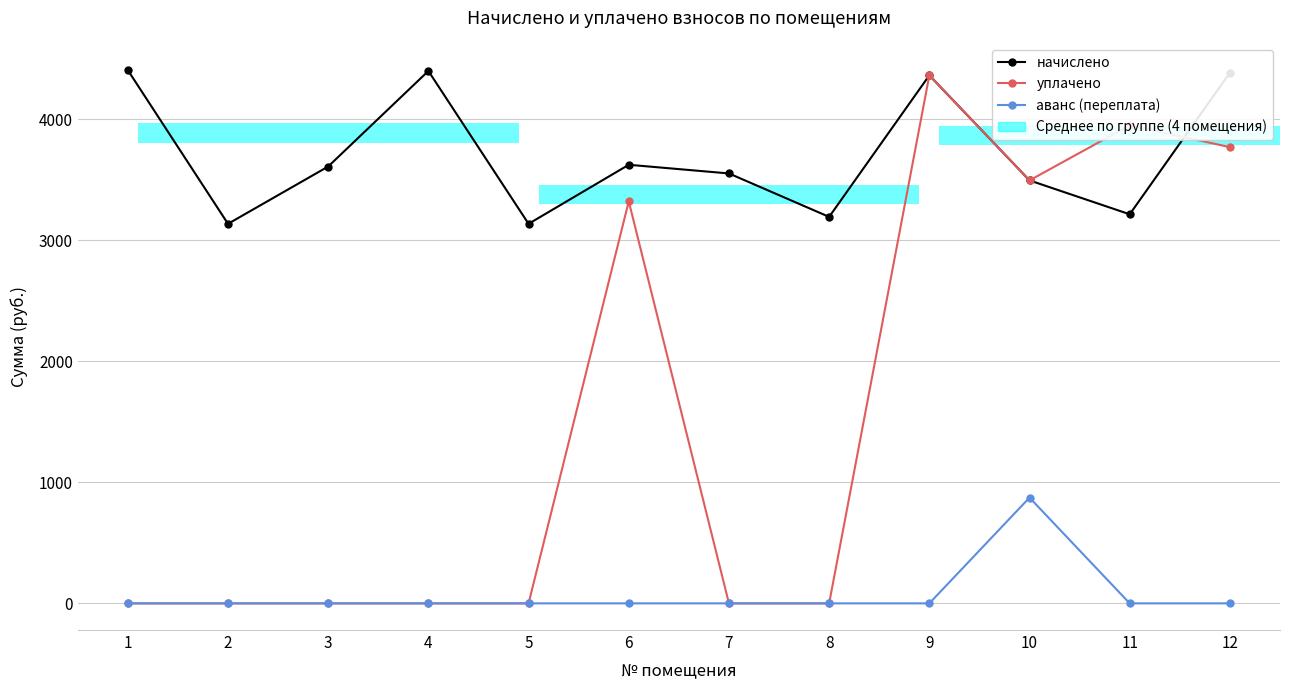

Reading left to right, extract all data points from this chart.

начислено: 1=4406.0	2=3136.0	3=3609.5	4=4398.8	5=3136.0	6=3623.9	7=3552.1	8=3193.3	9=4363.0	10=3494.8	11=3214.8	12=4384.6
уплачено: 1=0.0	2=0.0	3=0.0	4=0.0	5=0.0	6=3321.5	7=0.0	8=0.0	9=4363.0	10=3494.8	11=3950.0	12=3769.9
аванс (переплата): 1=0.0	2=0.0	3=0.0	4=0.0	5=0.0	6=0.0	7=0.0	8=0.0	9=0.0	10=873.7	11=0.0	12=0.0